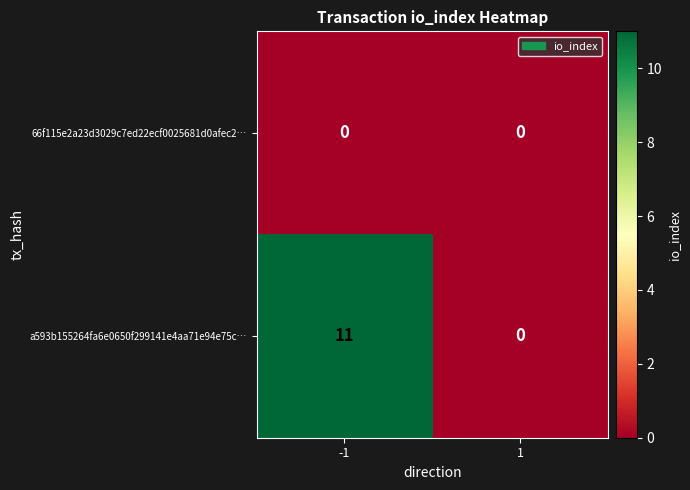

Which label corresponds to the largest value in the chart?

-1